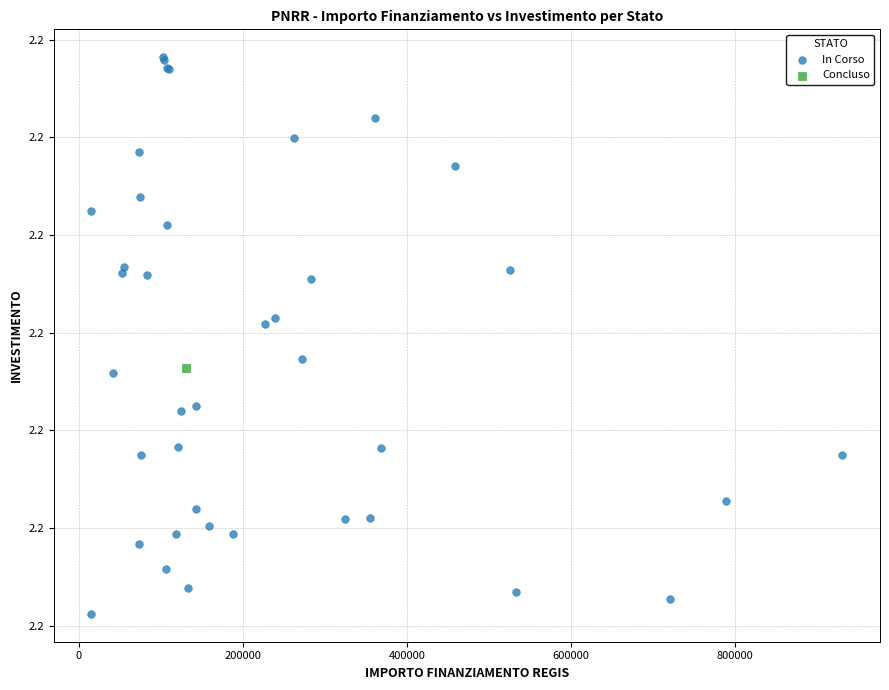

What are all the series names shown in the legend?

In Corso, Concluso